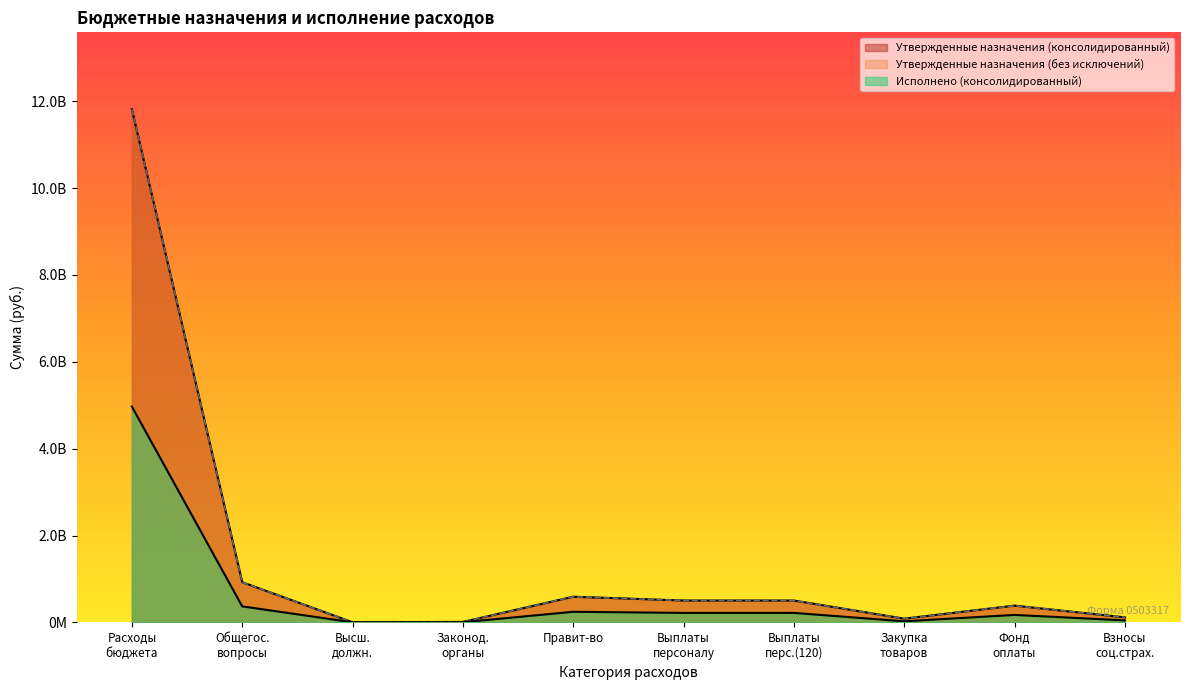

What is the difference between the maximum and second lowest values in the Утвержденные назначения (без исключений) series?

11804556296.6